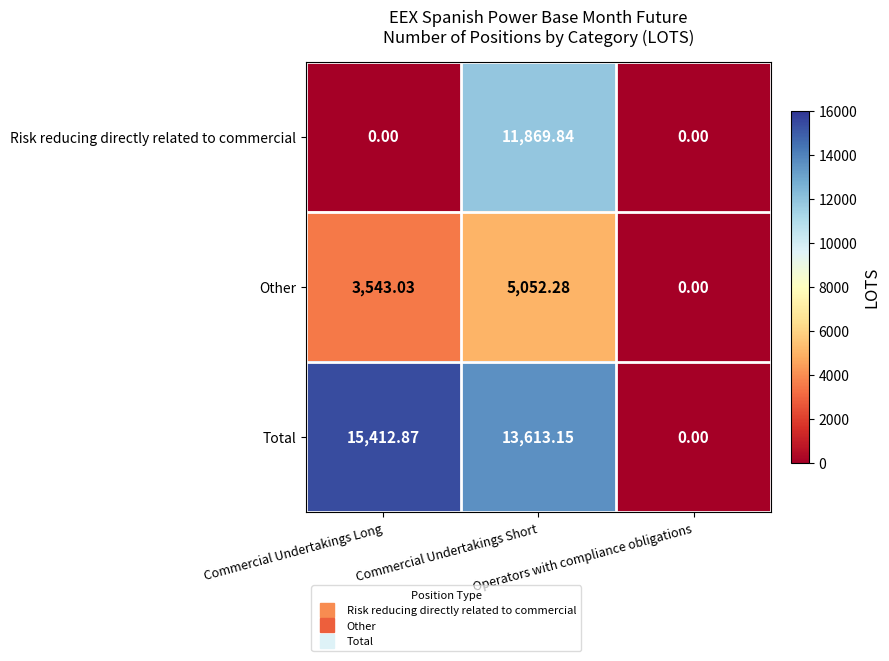

List the series in order of their overall mean, highest first.

Total, Risk reducing directly related to commercial, Other